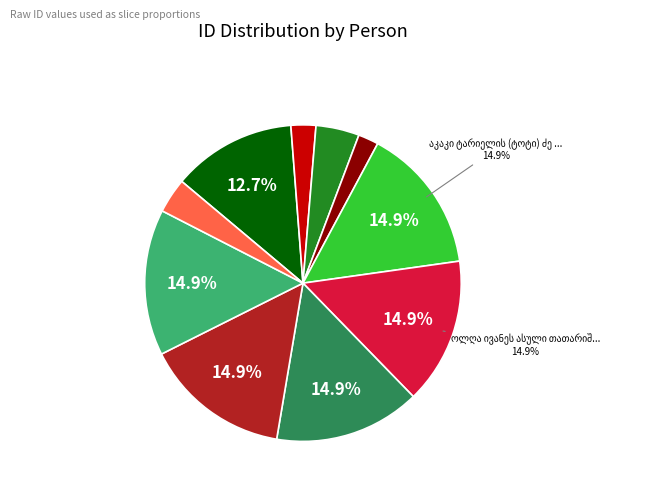

Is there a majority slice in this chart?

No